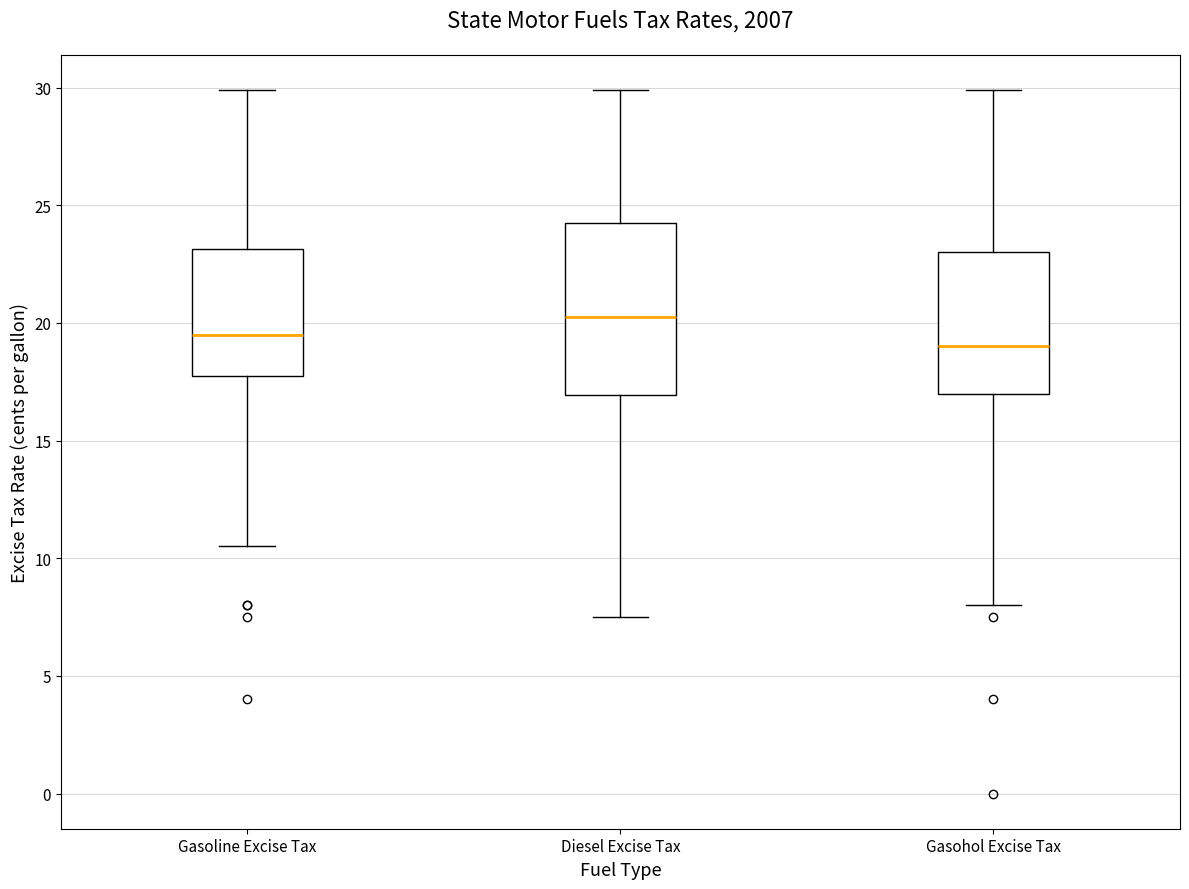

Reading left to right, read every box against the y-axis: the position of its median line, the range the box covers, and the ends of its whiskers. The values are not printed on the chart, so give them approximately, as read against the axis.

Gasoline Excise Tax: median 19.5, box 18.0 to 23.0, whiskers 10.5 to 30.0
Diesel Excise Tax: median 20.5, box 17.0 to 24.5, whiskers 7.5 to 30.0
Gasohol Excise Tax: median 19.0, box 17.0 to 23.0, whiskers 8.0 to 30.0